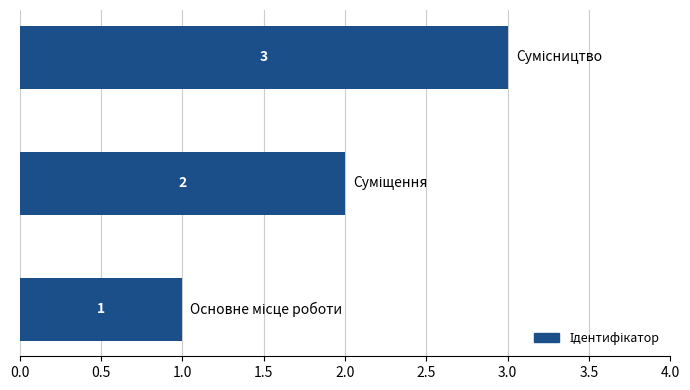

What is the sum of all values?

6